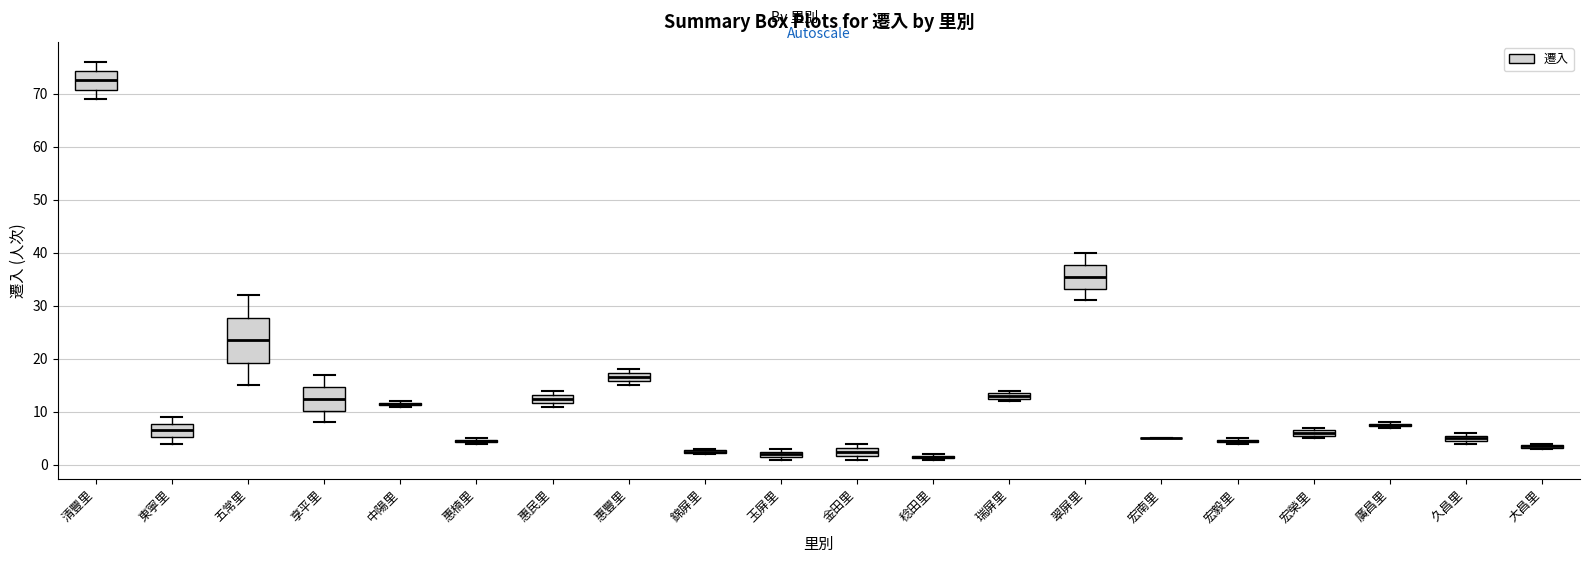

Which box is the tallest, from its lower edge to its upper edge?

五常里